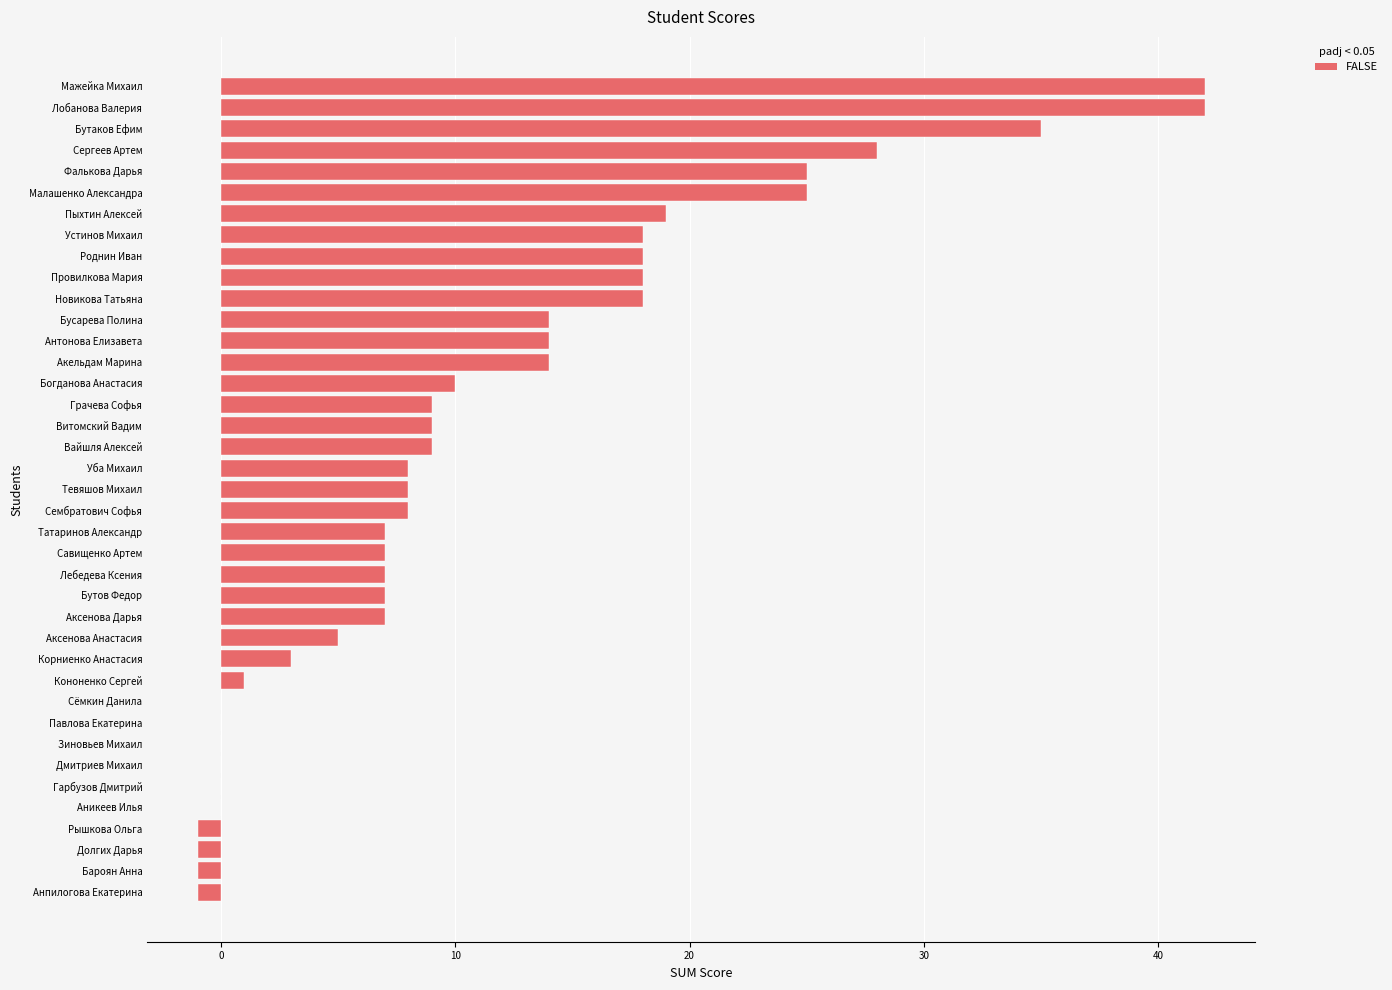

What is the change in value from Корниенко Анастасия to Тевяшов Михаил?

+5